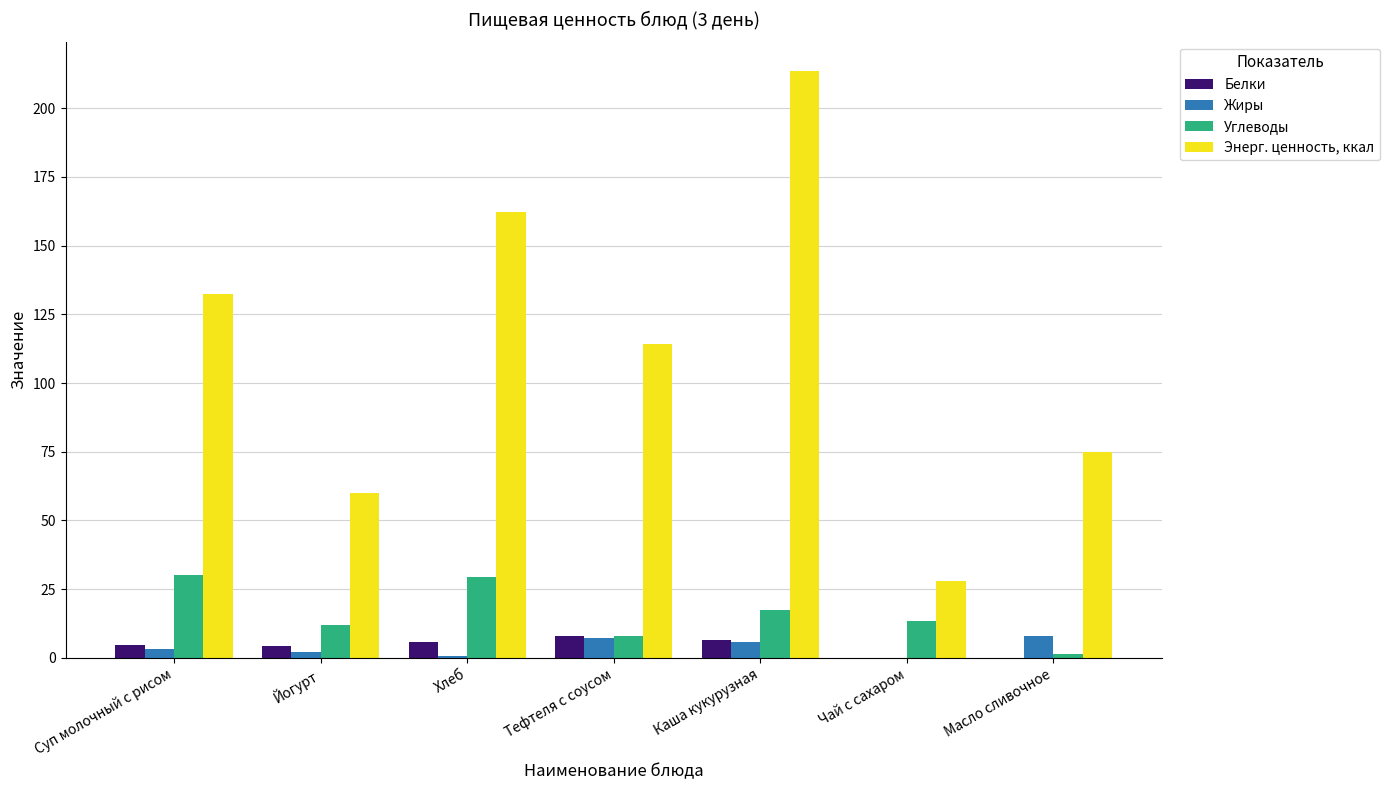

Count the number of data series in this chart.

4